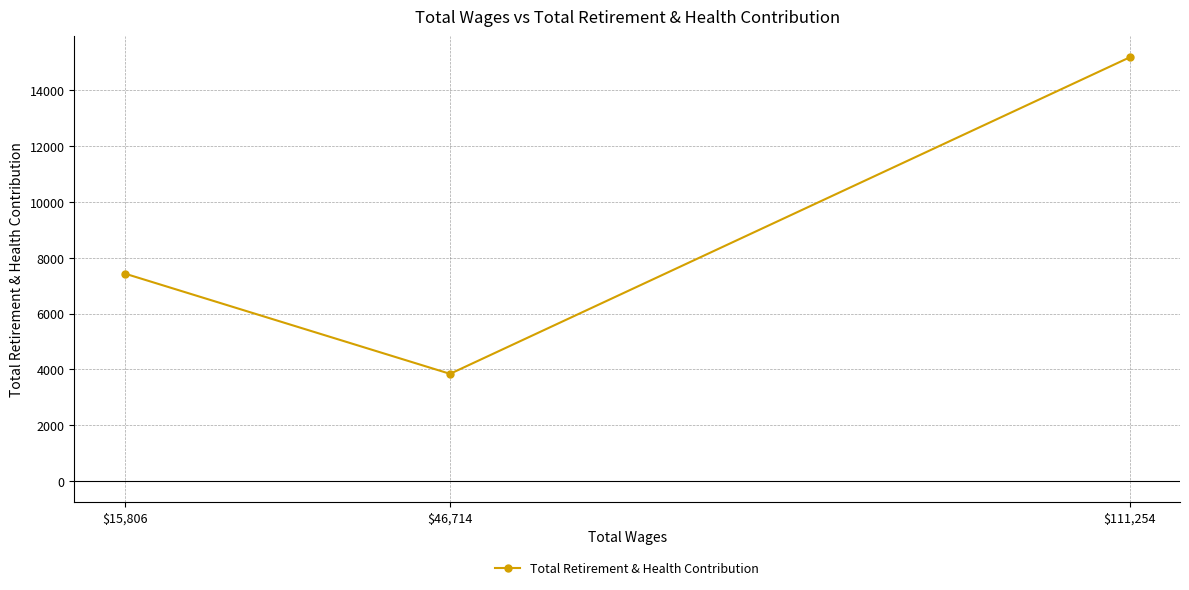

At which label is the value closest to 9513?

$15,806